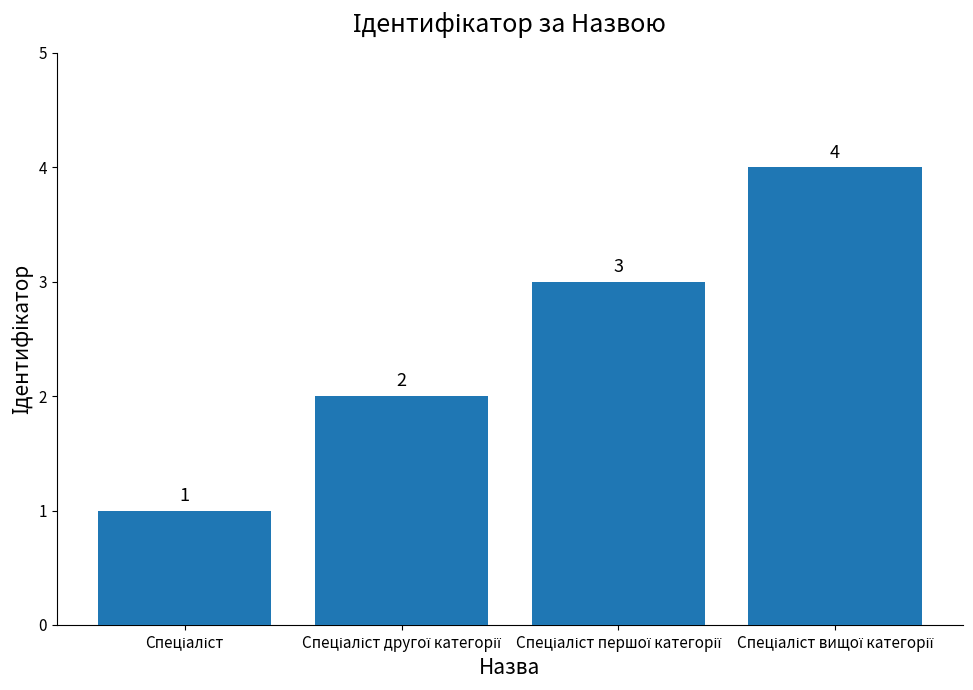

What is the sum of all values?

10